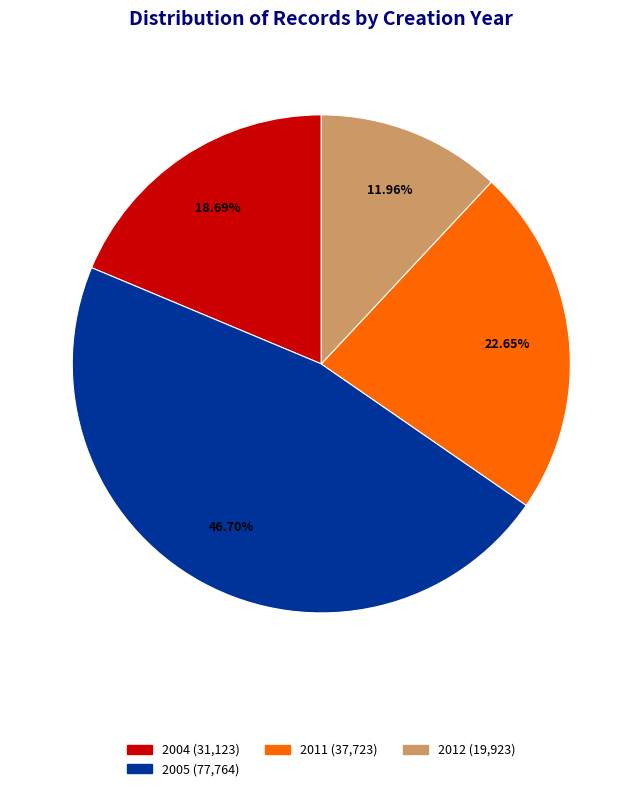

Does any single category account for the majority?

No